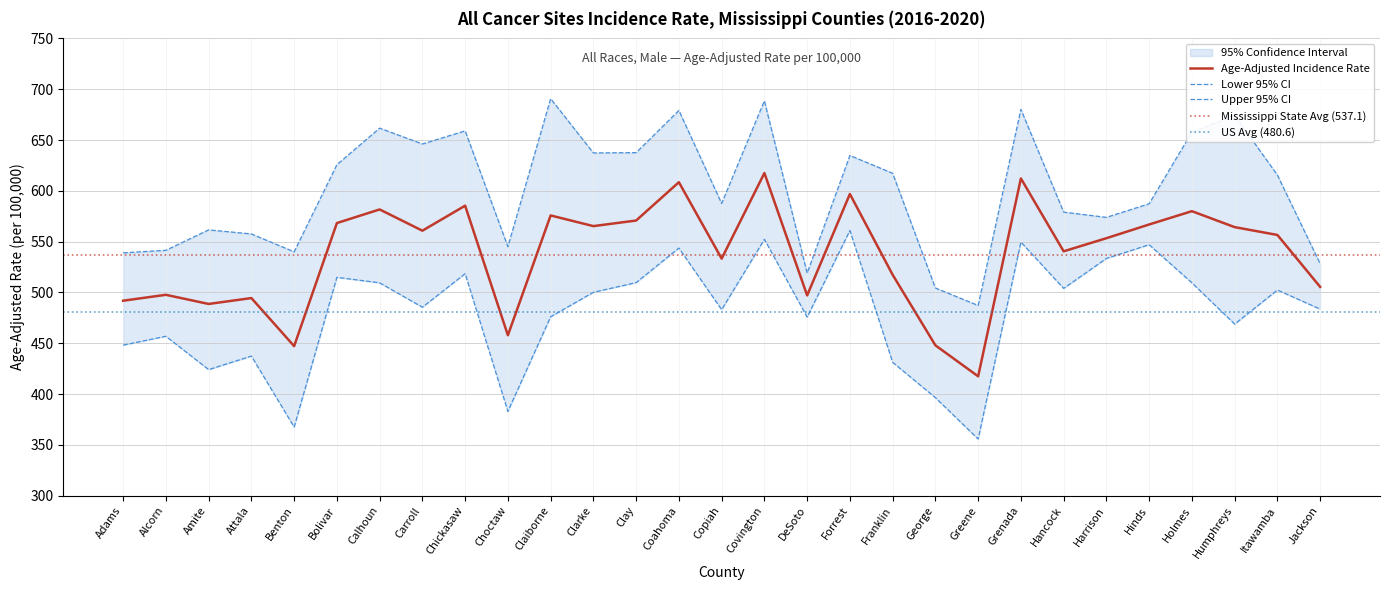

True or false: Age-Adjusted Rate and Lower 95% CI cross at least once.

False